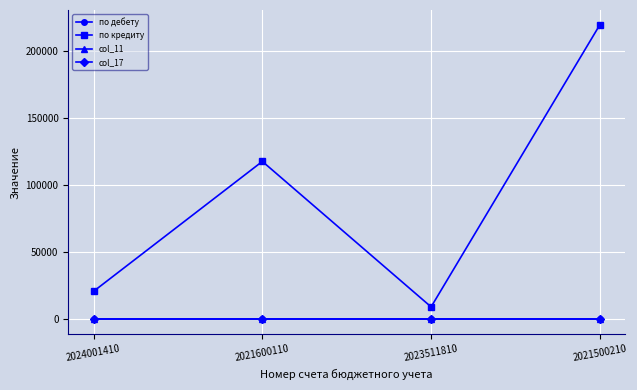

True or false: по дебету has more than 2 interior local peaks.

False